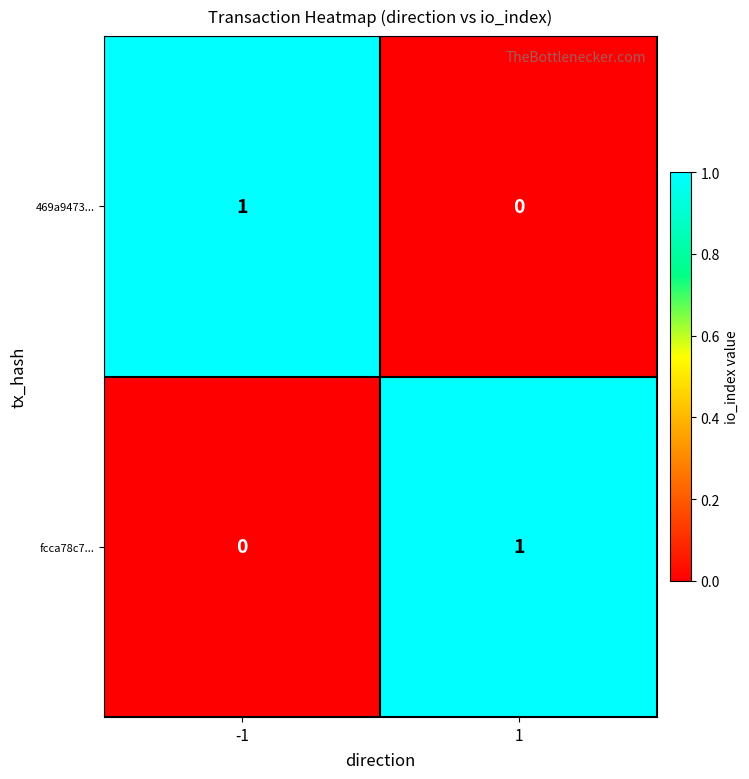

True or false: 469a9473... has a value of -1 at 1.

False